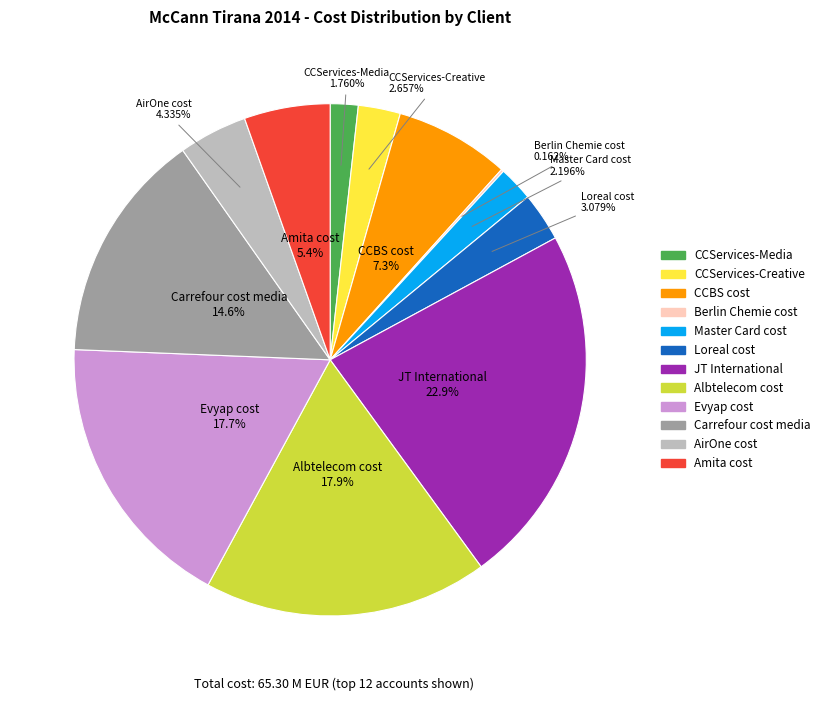

Do JT International and Albtelecom cost together represent more than half of the pie?

No